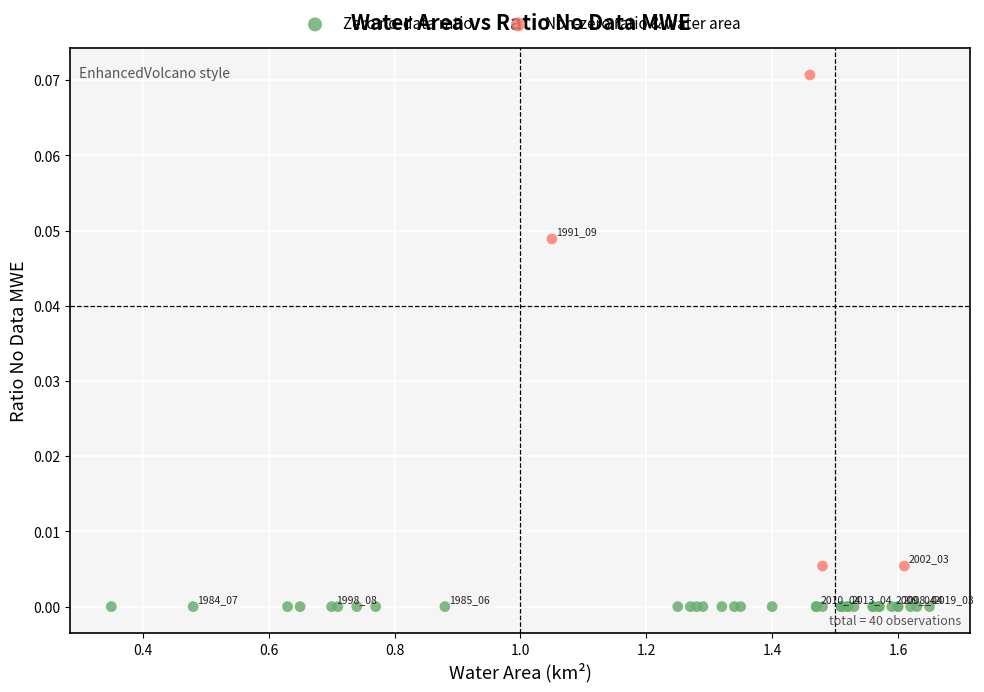

Which series contains the lowest Y value?

Zero no-data ratio